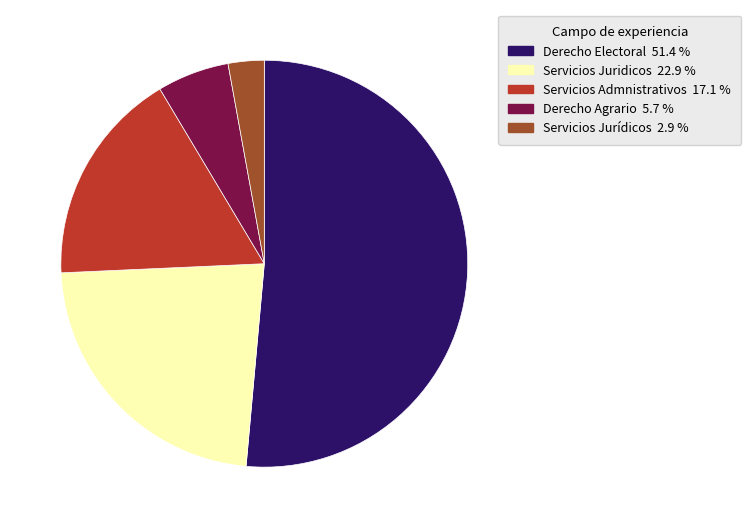

Between Derecho Agrario and Servicios Jurídicos, which is larger?

Derecho Agrario